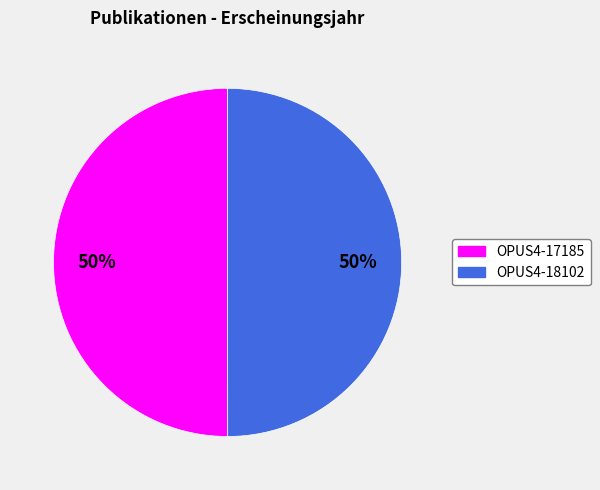

What percentage is the OPUS4-18102 slice, to the nearest percent?

50%